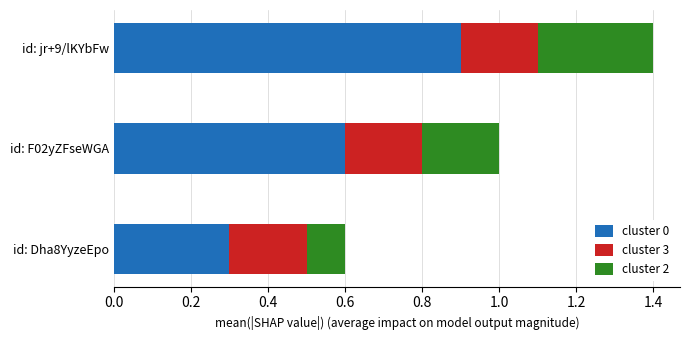

What is the total value across all series at id: F02yZFseWGA?

1.0